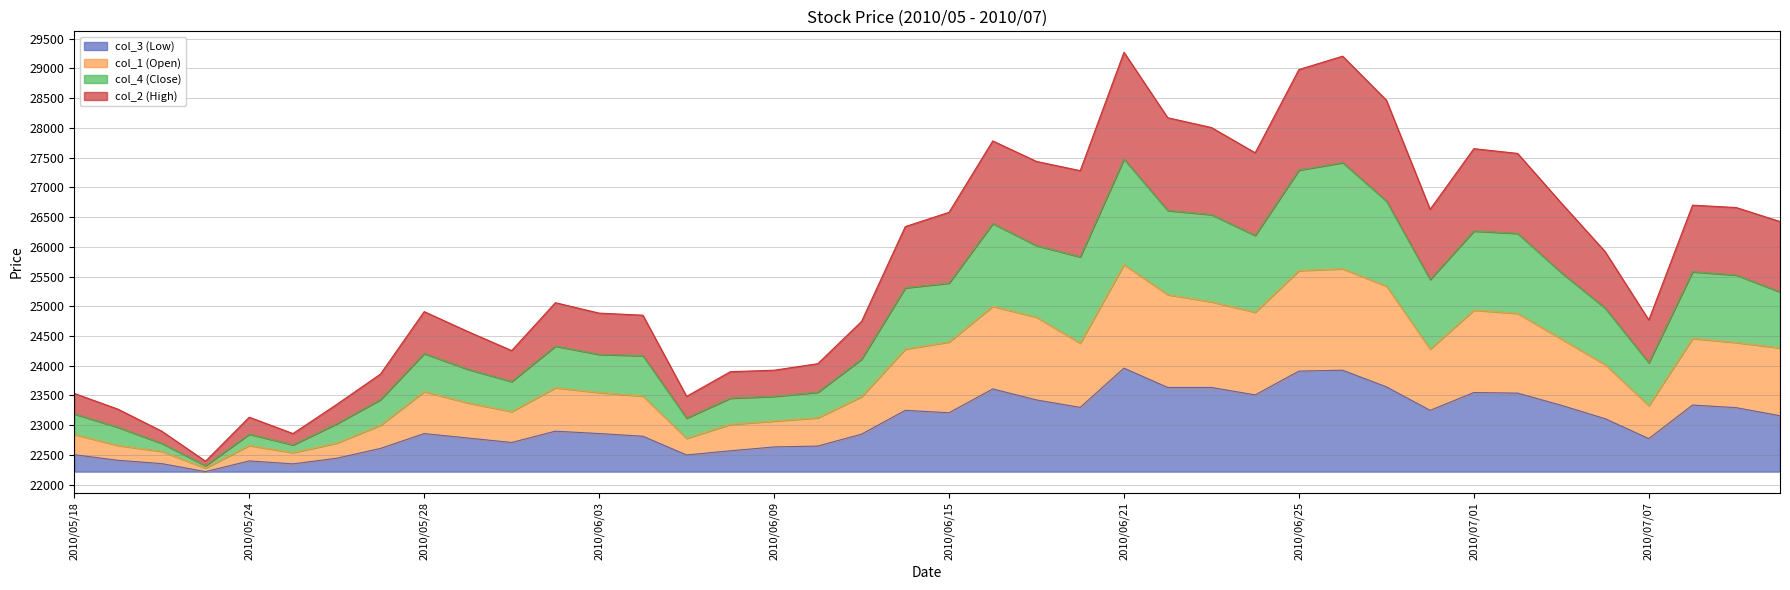

In col_2 (High), how many points are higher than both neighbors (excluding endpoints)?

8